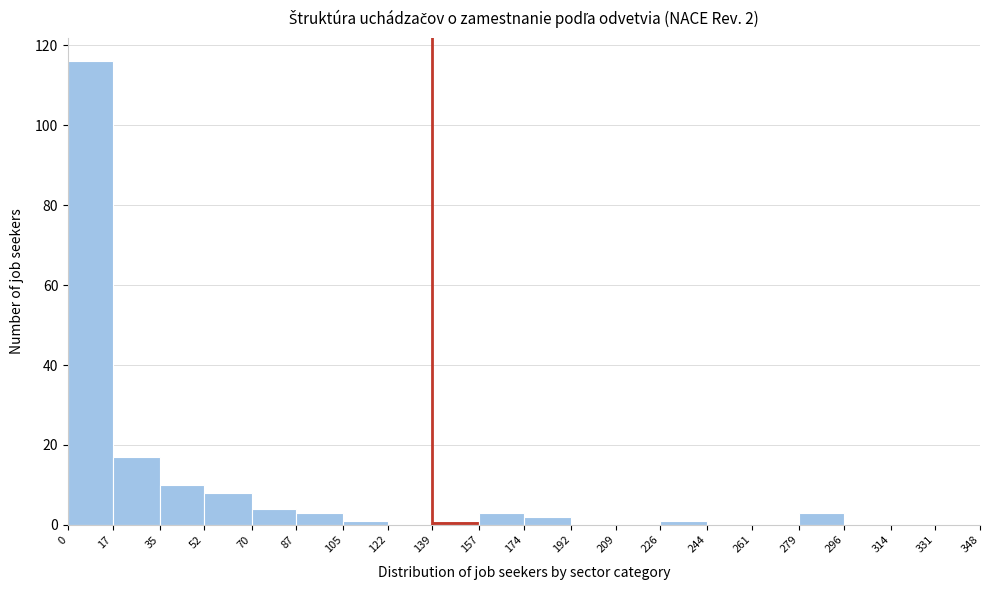

Over which range of the x-axis is the bar tallest?

0 to 17